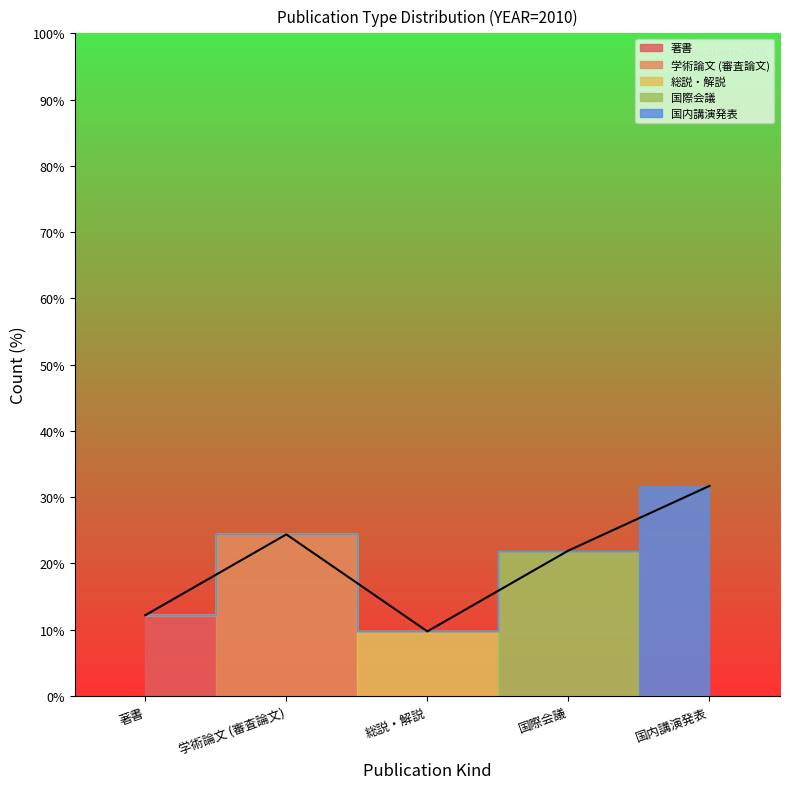

True or false: 国際会議 and 国内講演発表 intersect in this chart.

False